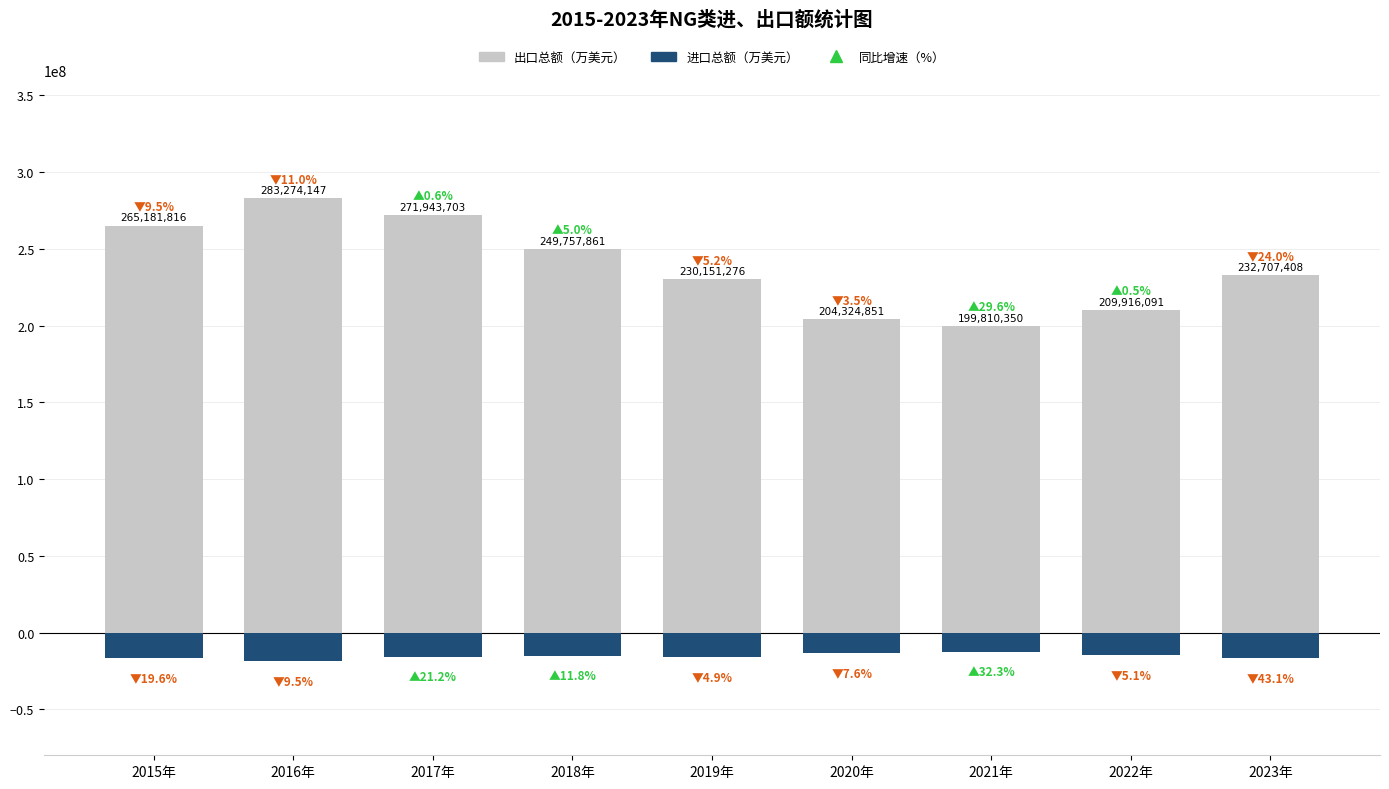

What is the spread (max minus min) of values at 2015年?

281593229